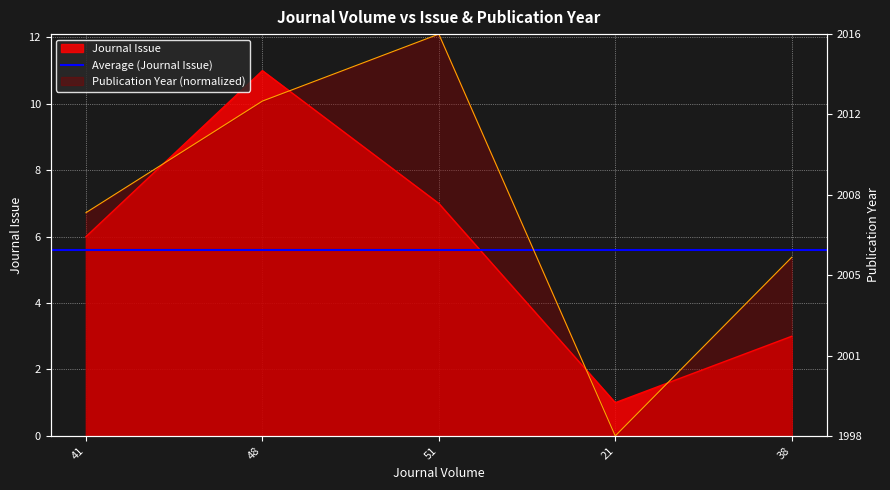

Which series has the widest spread of values?

Publication Year